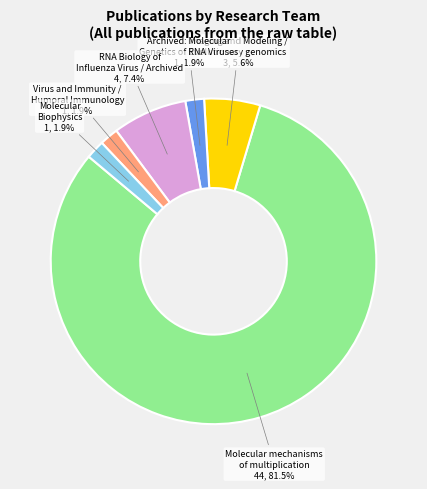

Is there a majority slice in this chart?

Yes